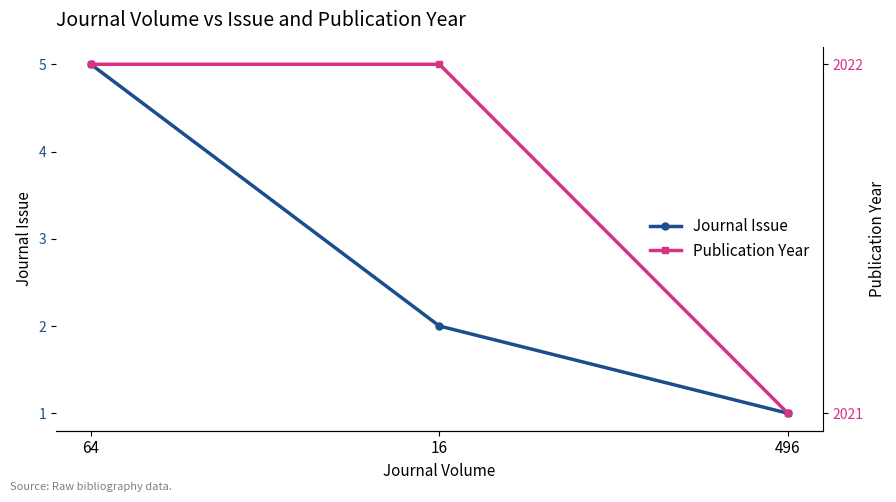

What is the spread (max minus min) of values at 16?

2020